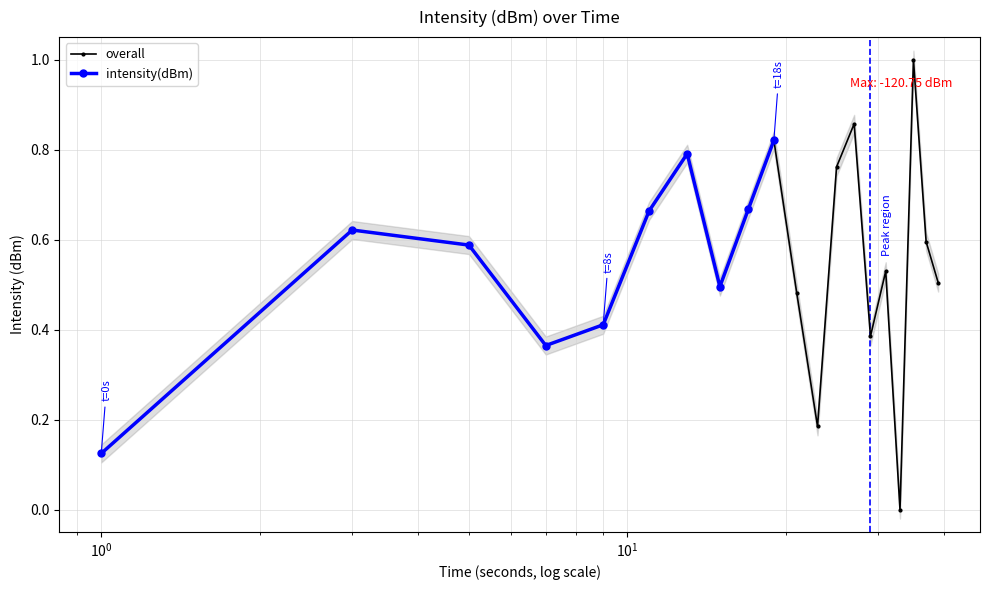

True or false: overall has more than 1 interior local peaks.

True